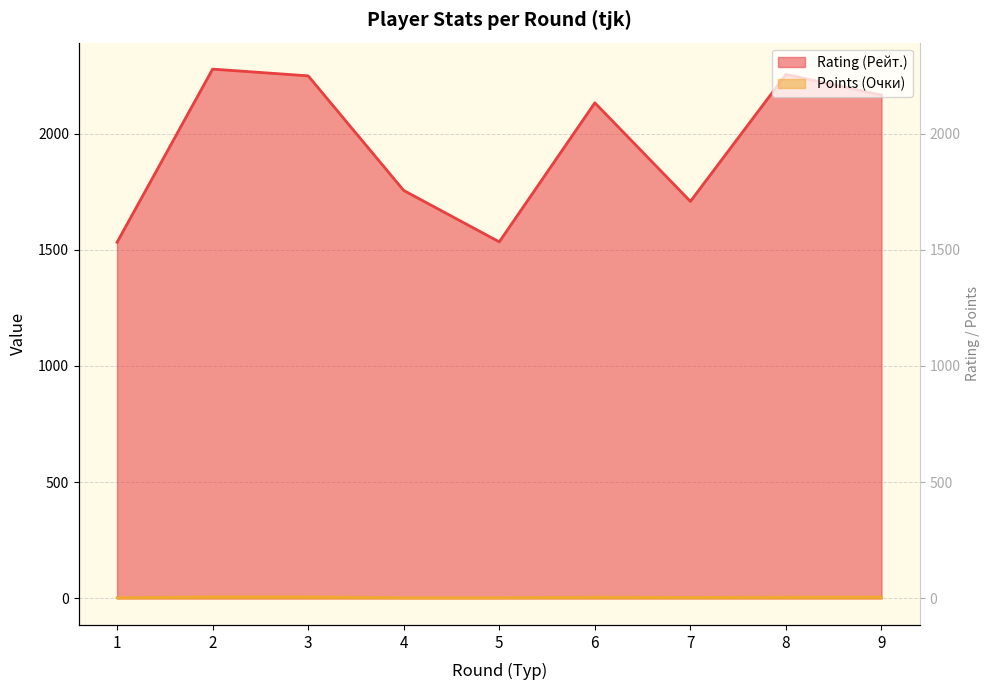

Rank the series by their maximum value, from highest to lowest.

Rating (Рейт.), Points (Очки)